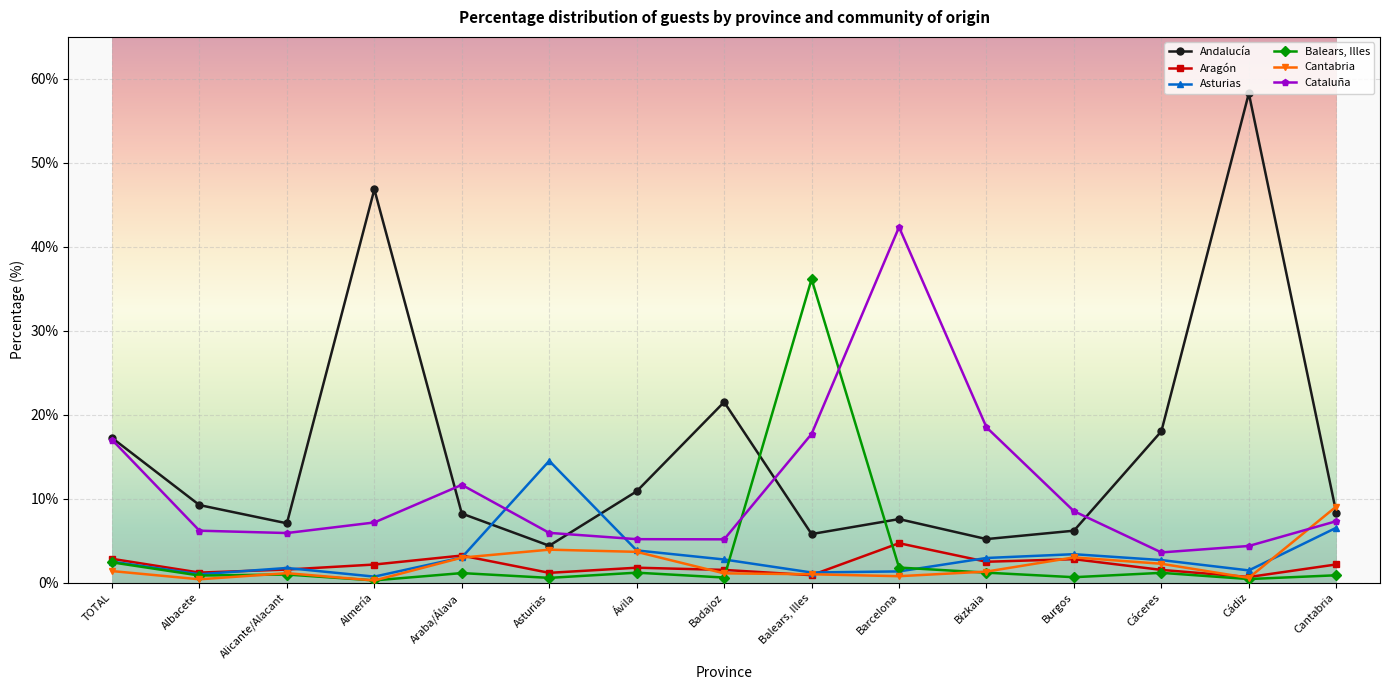

Which series changed the most between Asturias and Cantabria?

Asturias